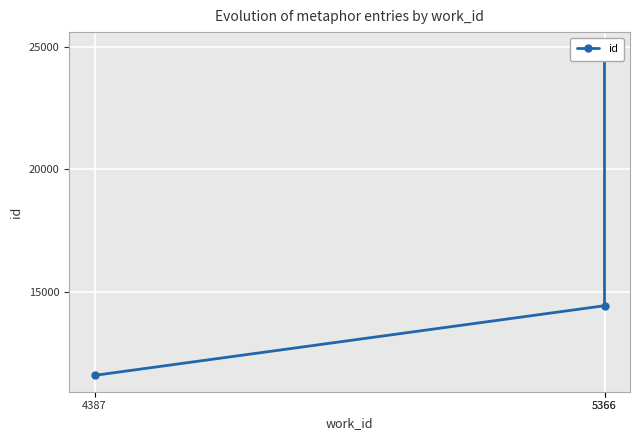

Rank the categories by value from lowest to highest.

4387, 5366, 5366